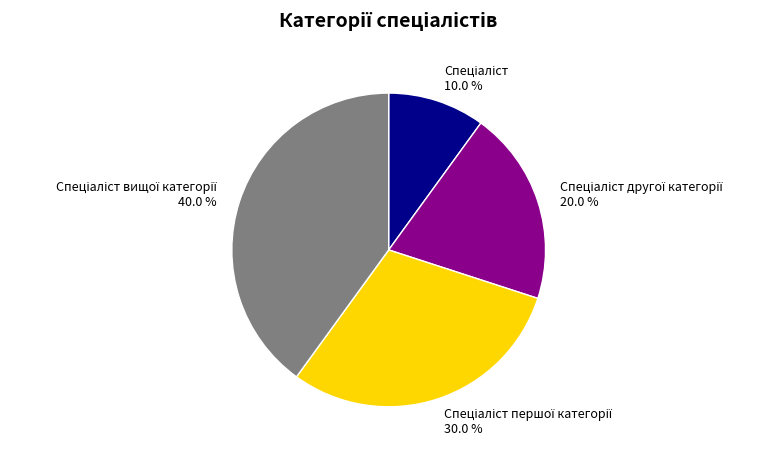

Is there a majority slice in this chart?

No